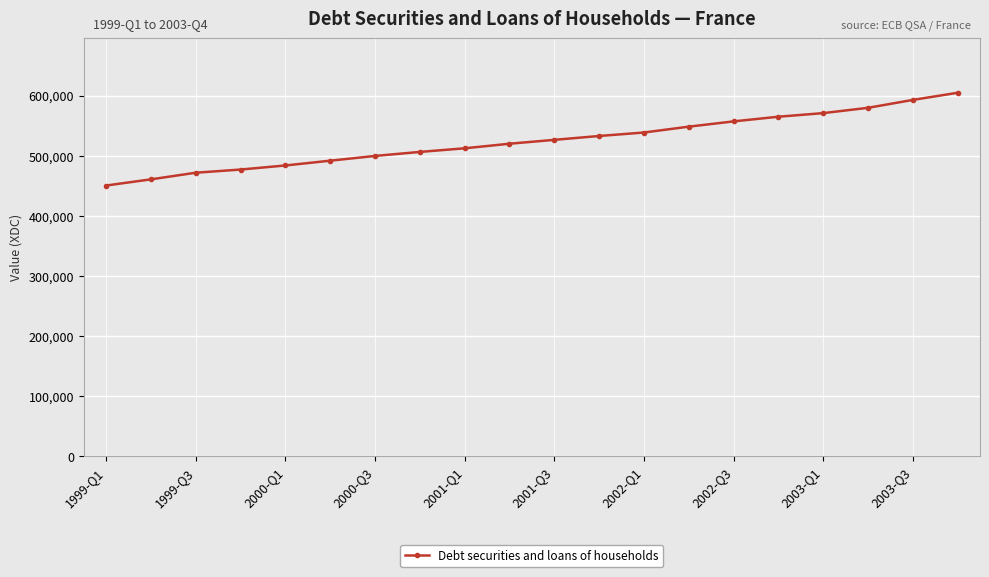

What is the average value?

524299